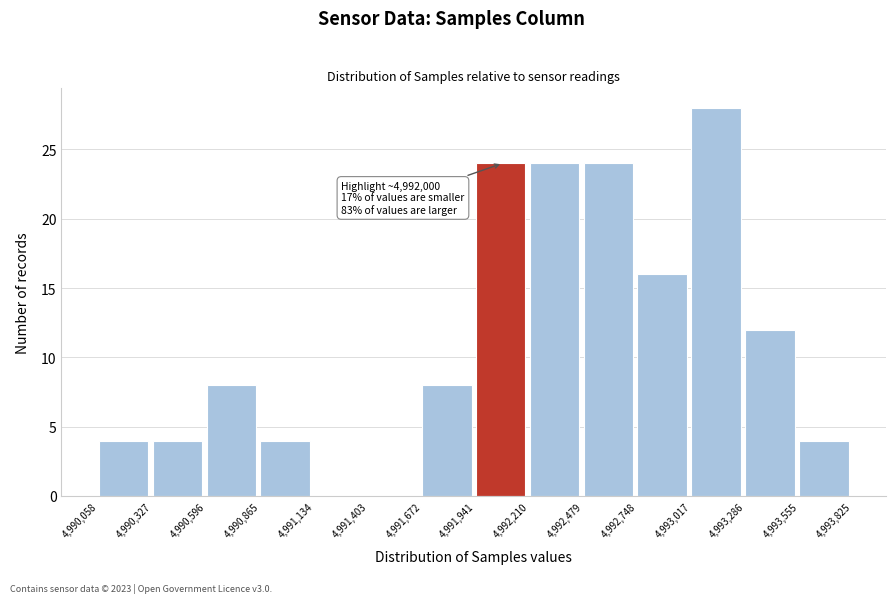

Over which range of the x-axis is the bar tallest?

4,993,017 to 4,993,286